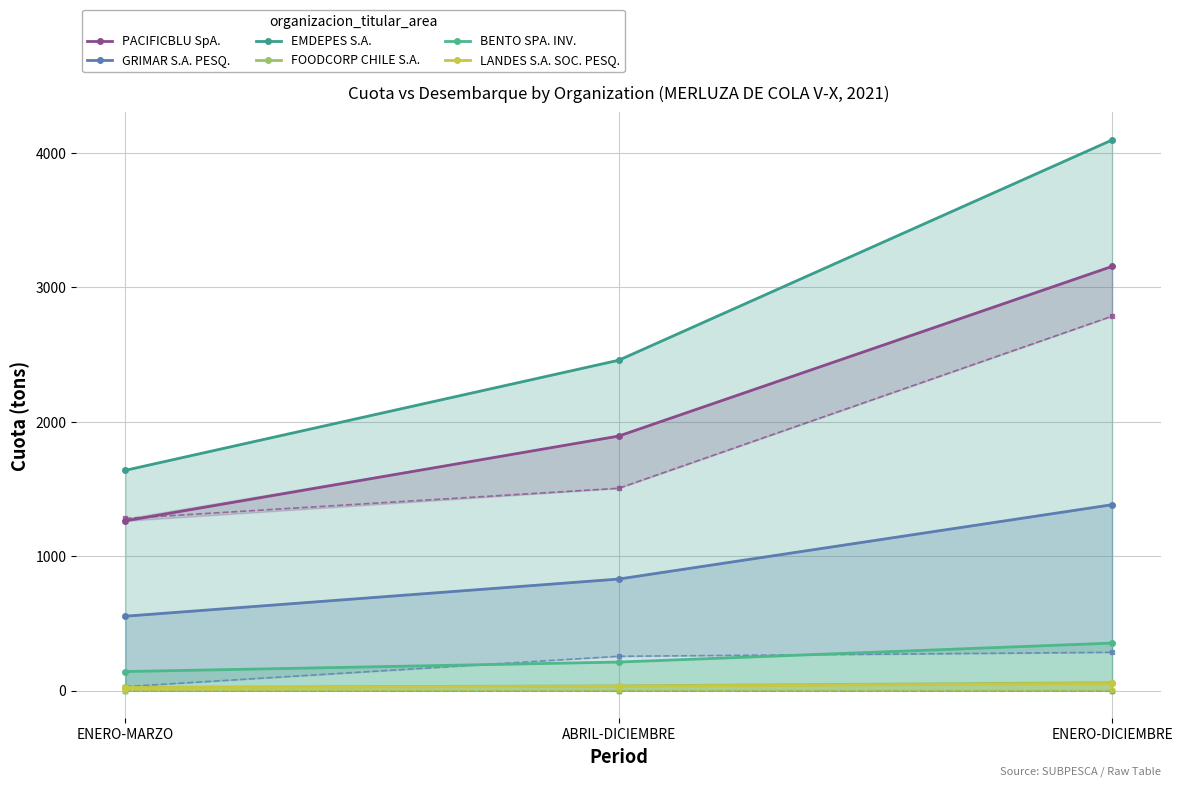

Which category has the highest value in the LANDES S.A. SOC. PESQ. series?

ENERO-DICIEMBRE